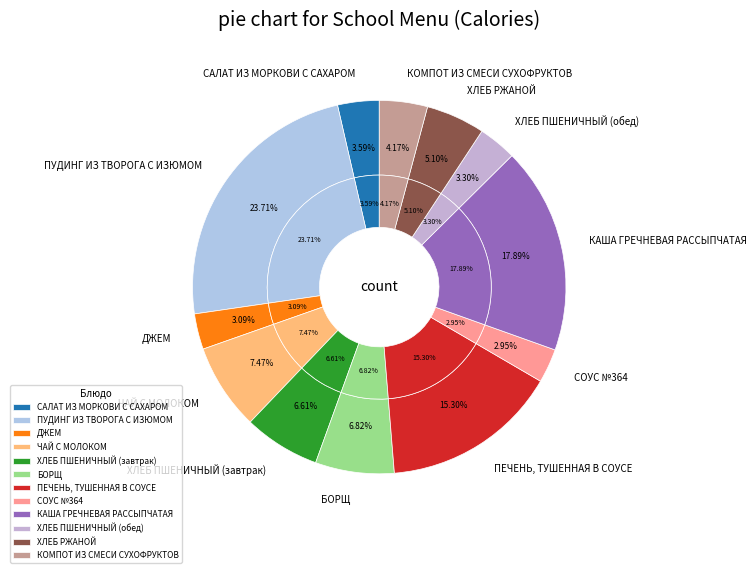

Approximately how many times larger is the value at СОУС №364 compared to ХЛЕБ ПШЕНИЧНЫЙ (завтрак)?

0.4